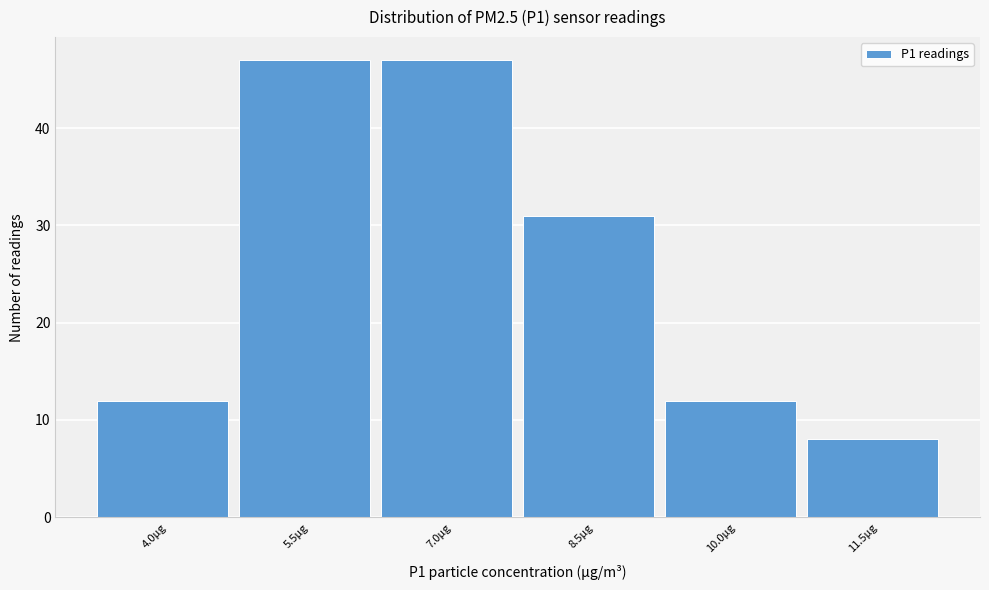

Reading left to right, list all the values displayed in this chart.

12	47	47	31	12	8